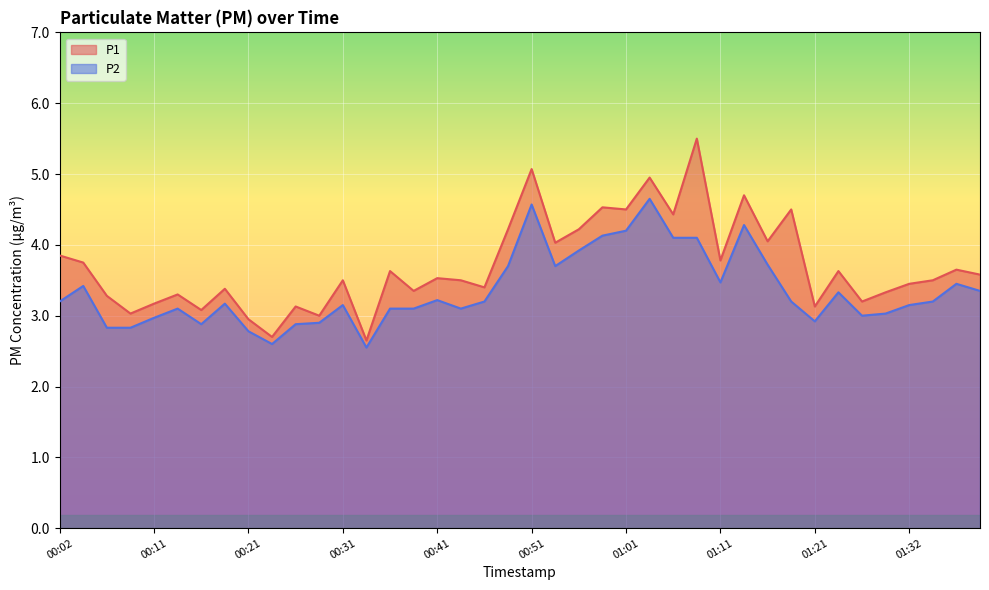

Reading left to right, extract all data points from this chart.

P1: 3.9	3.8	3.3	3.0	3.2	3.3	3.1	3.4	3.0	2.7	3.1	3.0	3.5	2.6	3.6	3.4	3.5	3.5	3.4	4.2	5.1	4.0	4.2	4.5	4.5	5.0	4.4	5.5	3.8	4.7	4.0	4.5	3.1	3.6	3.2	3.3	3.5	3.5	3.6	3.6
P2: 3.2	3.4	2.8	2.8	3.0	3.1	2.9	3.2	2.8	2.6	2.9	2.9	3.1	2.5	3.1	3.1	3.2	3.1	3.2	3.7	4.6	3.7	3.9	4.1	4.2	4.7	4.1	4.1	3.5	4.3	3.7	3.2	2.9	3.3	3.0	3.0	3.1	3.2	3.5	3.4